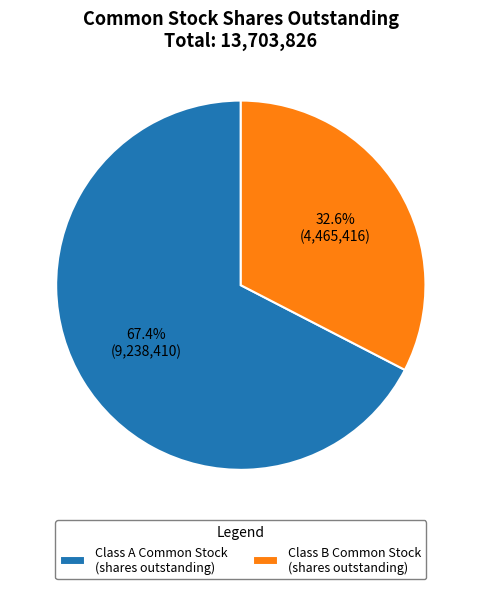

What is the largest slice in the pie chart?

Class A Common Stock (shares outstanding)